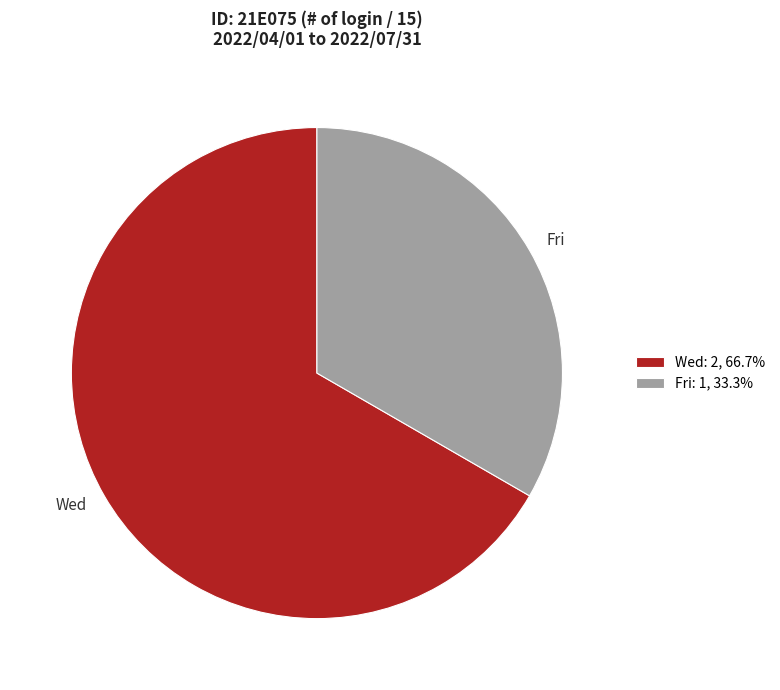

What is the largest slice in the pie chart?

Wed